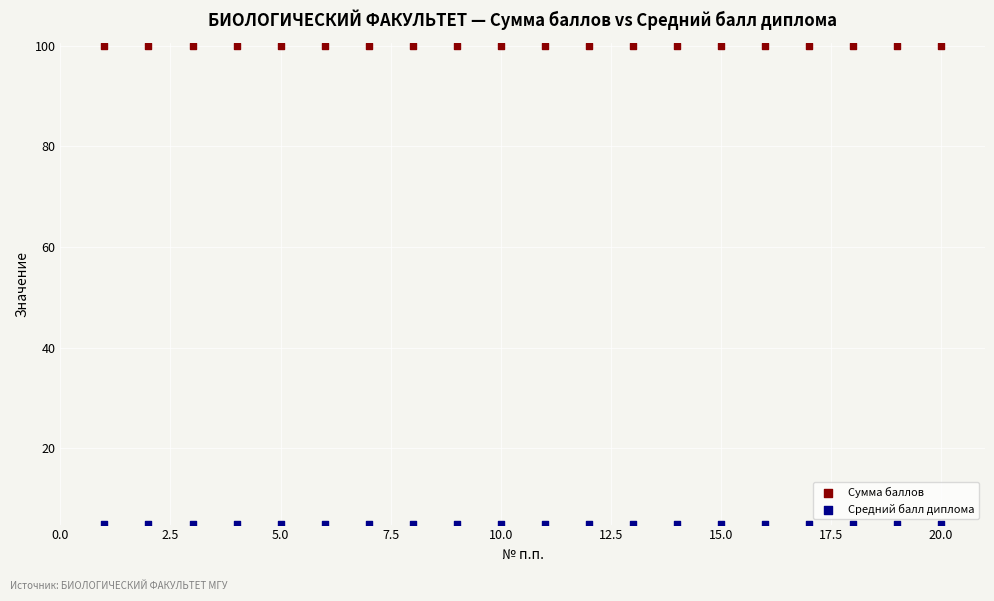

Which series contains the lowest Y value?

Средний балл диплома